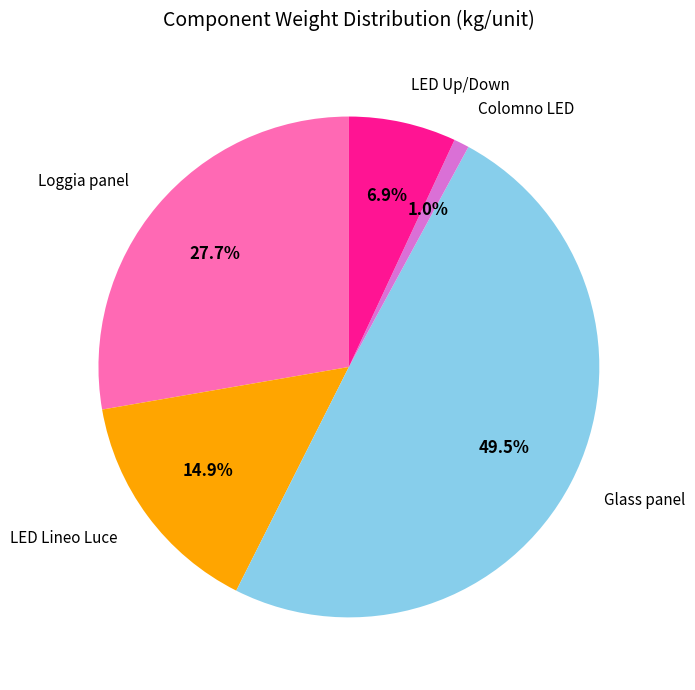

Does any single category account for the majority?

No